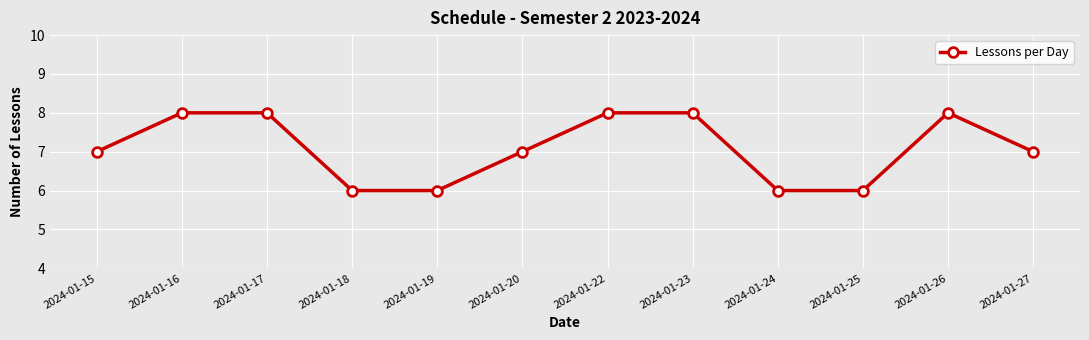

How many data points does each series have?

12